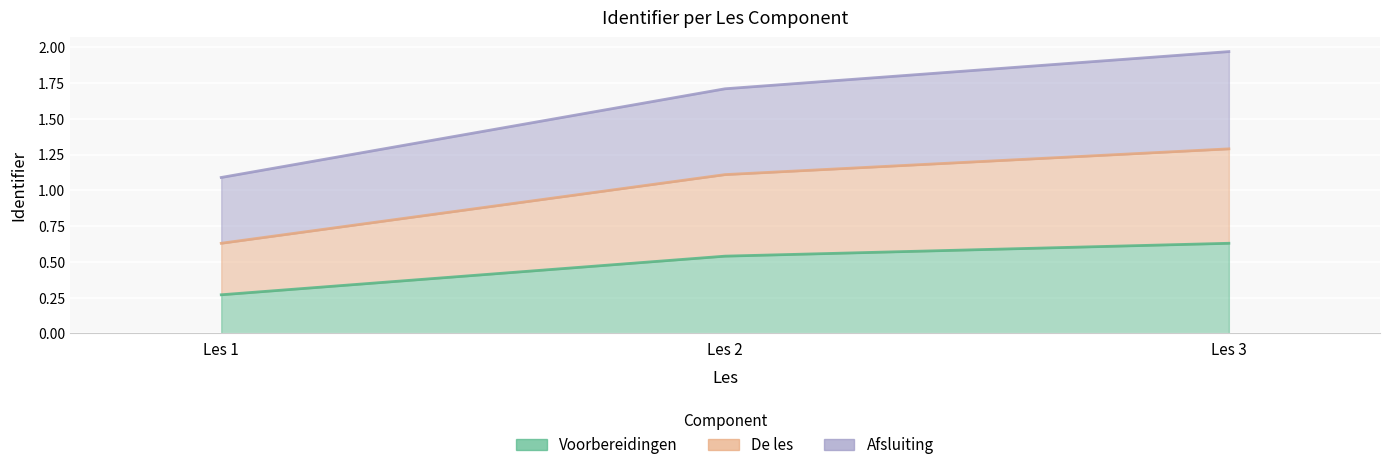

The De les series shows 0.7 at Les 2. True or false?

False